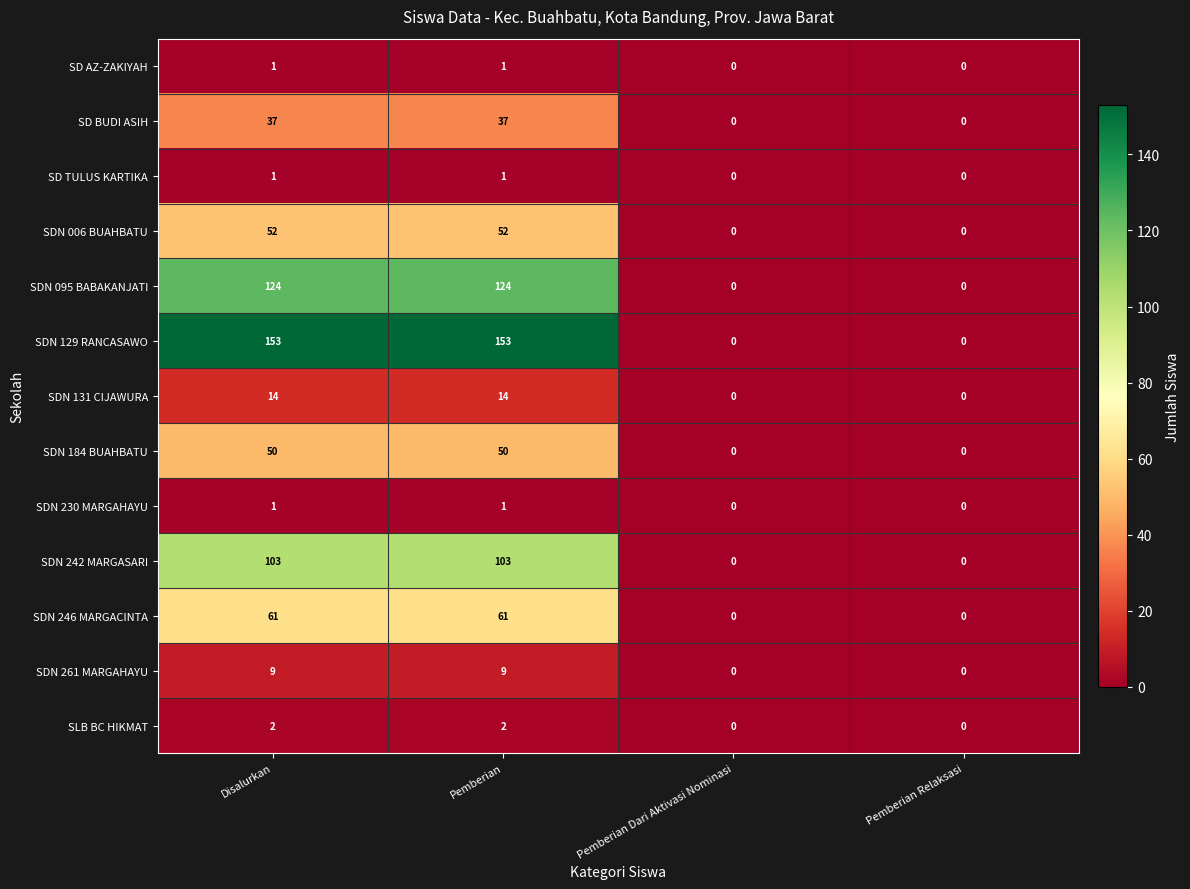

Which series has the largest range (max minus min)?

SDN 129 RANCASAWO